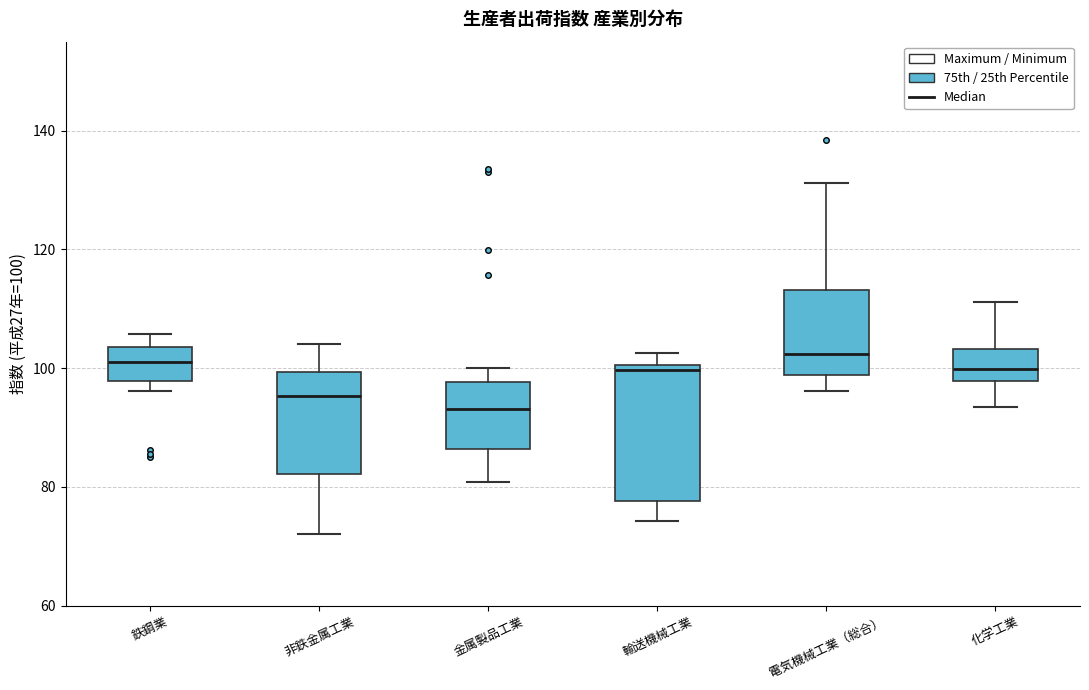

Comparing the boxes themselves (not the whiskers), which one is the tallest?

輸送機械工業